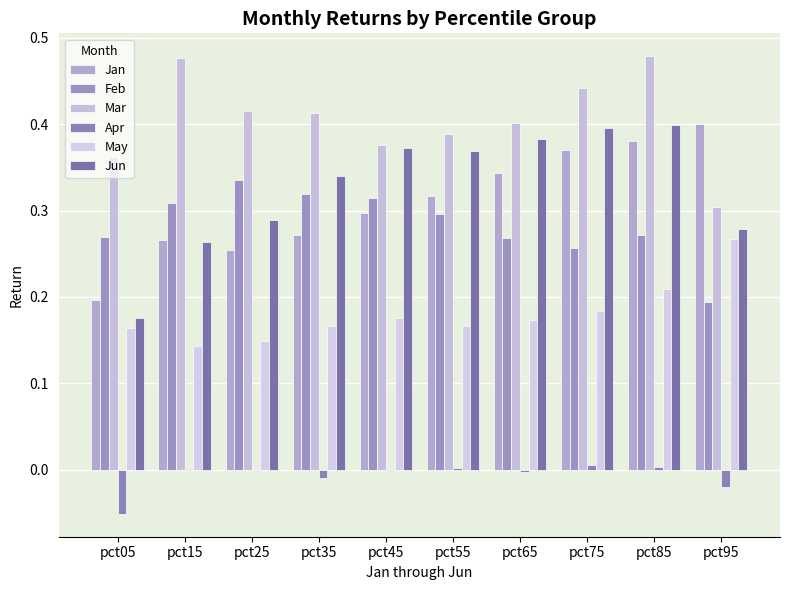

How many series are shown in this chart?

6